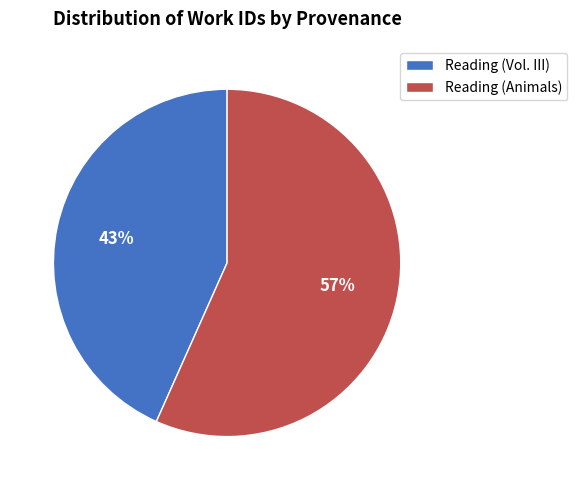

Count the number of slices in the pie.

2